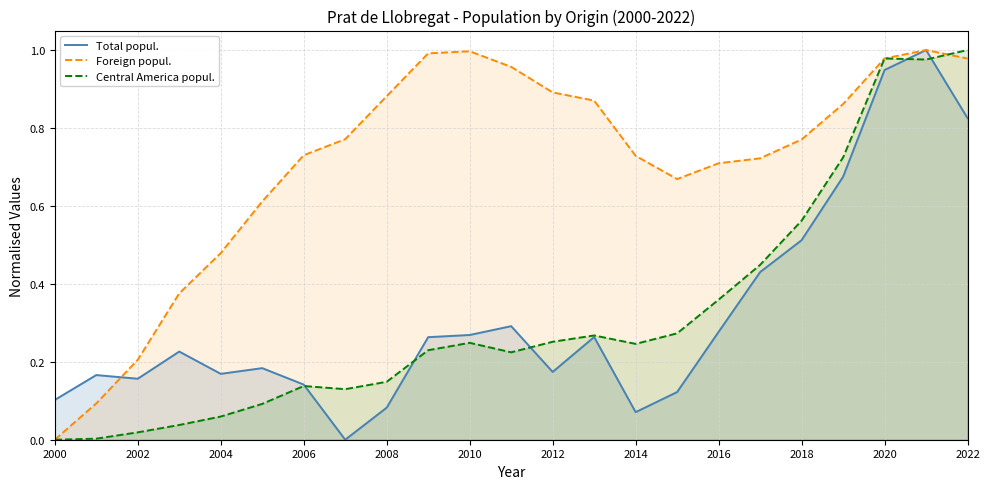

The value of Foreign popul. at 2004 is 0.8. True or false?

False